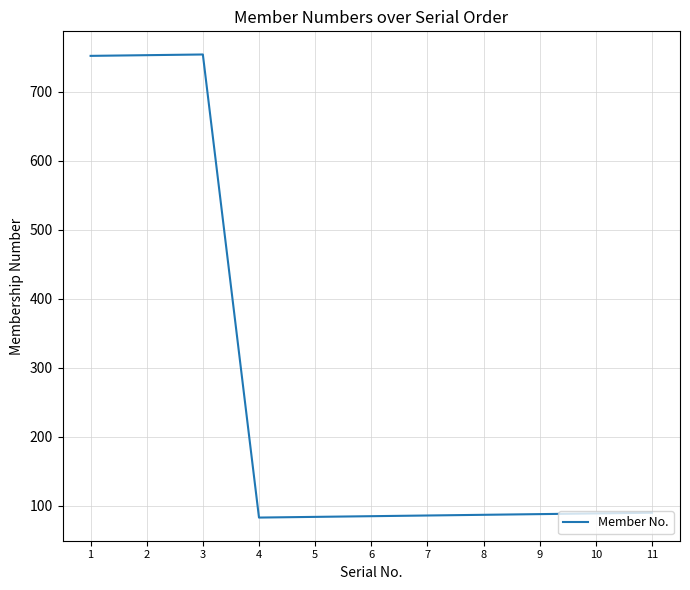

What is the minimum value shown in the chart?

83